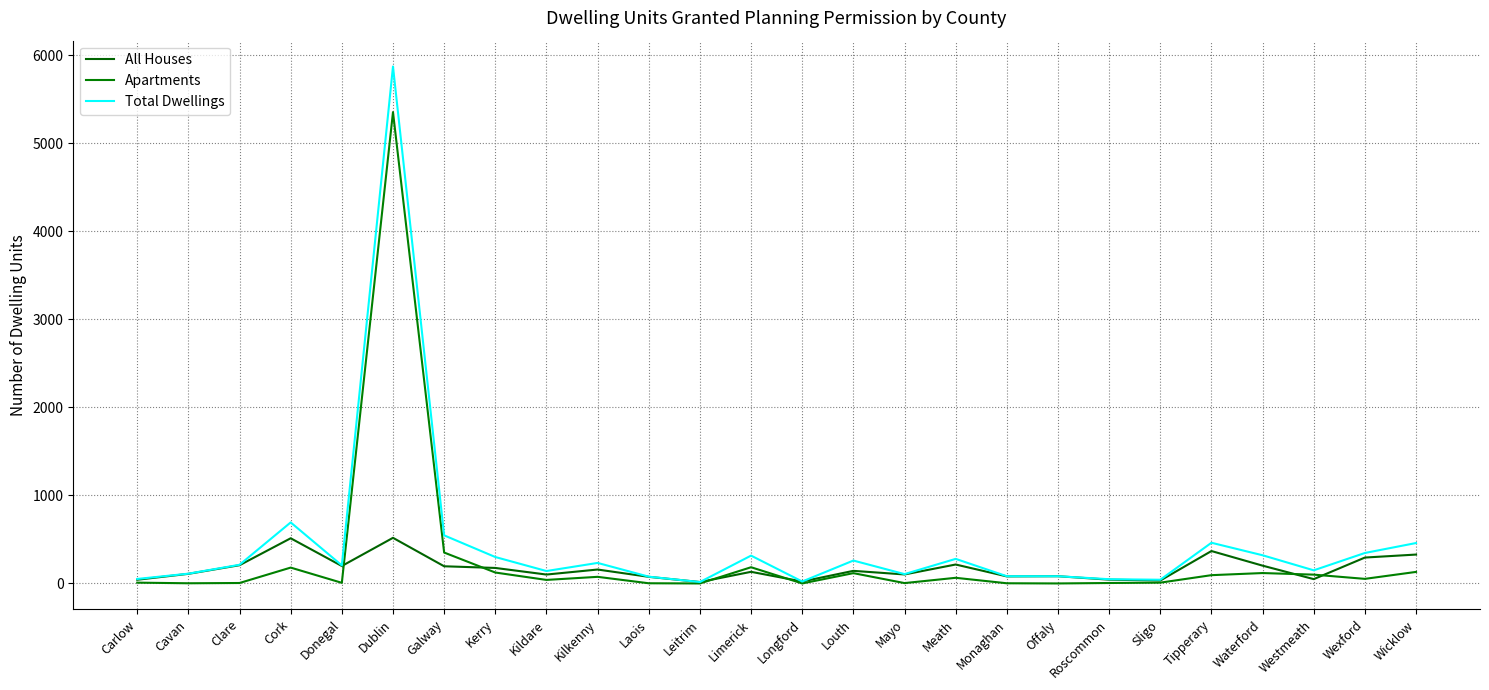

Reading right to left, transcribe all the data shown in this chart.

All Houses: 328	294	49	202	368	33	43	82	80	215	102	143	22	132	16	75	158	101	176	195	518	198	513	207	109	42
Apartments: 131	52	100	118	94	9	5	0	2	64	4	117	0	184	0	2	75	40	124	351	5352	7	180	5	2	9
Total Dwellings: 459	346	149	320	462	42	48	82	82	279	106	260	22	316	16	77	233	141	300	546	5870	205	693	212	111	51